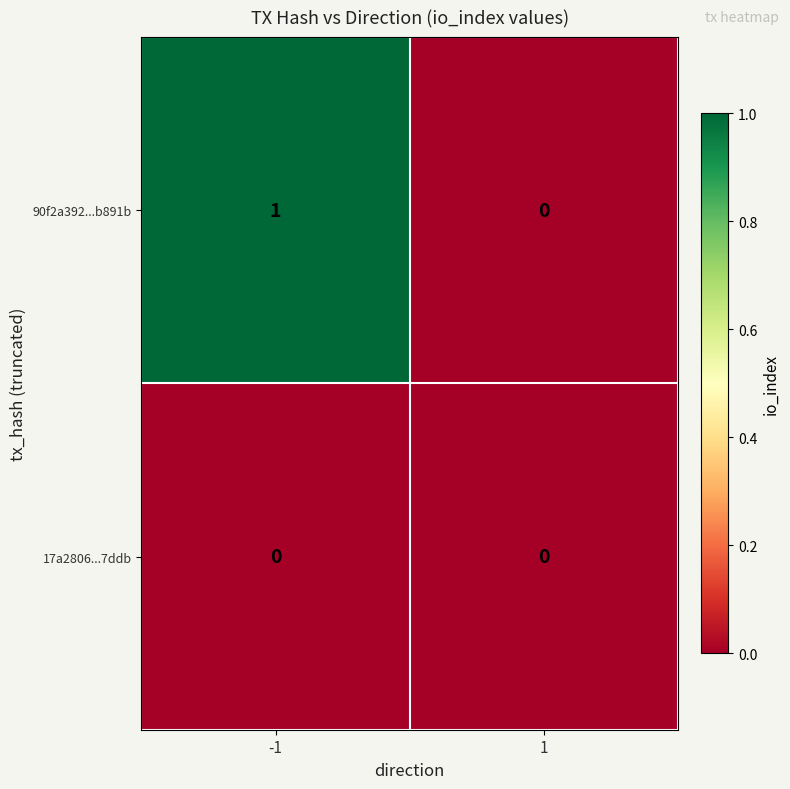

The value of 17a2806...7ddb at -1 is 0. True or false?

True